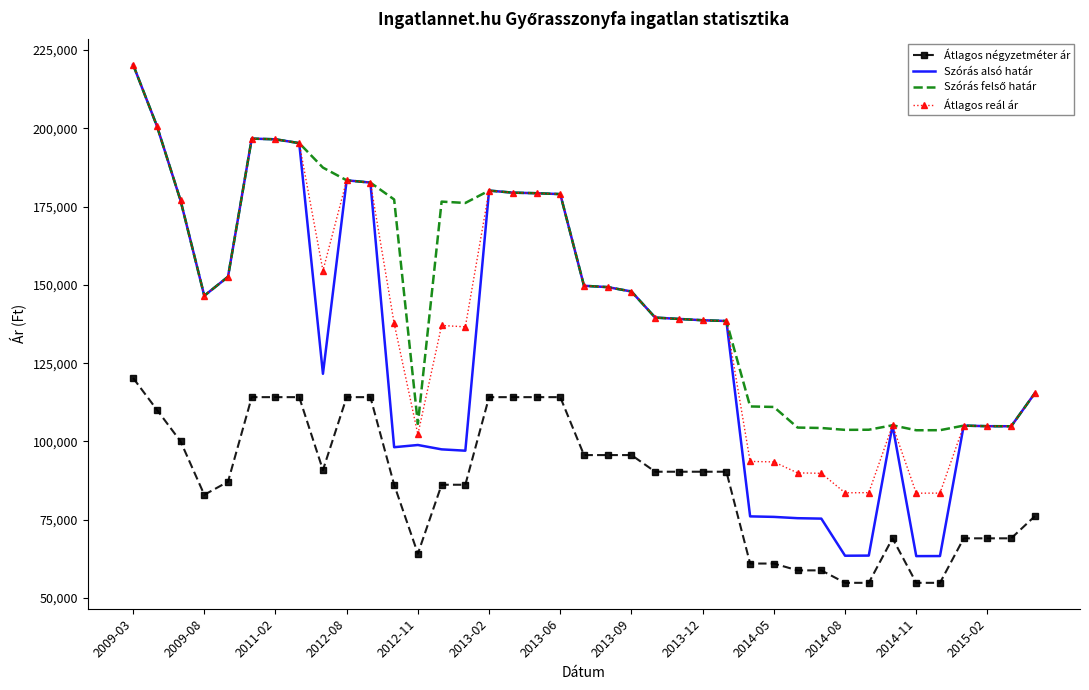

Which series has the largest range (max minus min)?

Szórás alsó határ